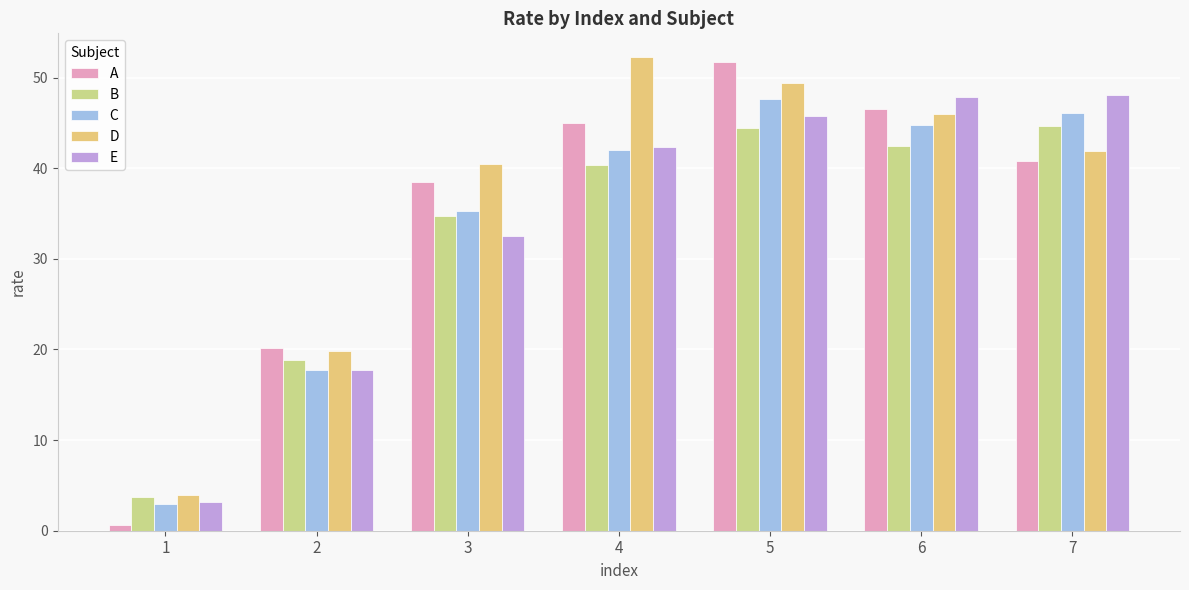

Reading left to right, what are all the values shown in this chart?

A: 0.6	20.1	38.5	45.0	51.8	46.6	40.8
B: 3.7	18.9	34.7	40.3	44.5	42.4	44.7
C: 3.0	17.7	35.3	42.0	47.6	44.7	46.0
D: 3.9	19.8	40.4	52.3	49.4	46.0	41.9
E: 3.2	17.7	32.5	42.3	45.7	47.9	48.0